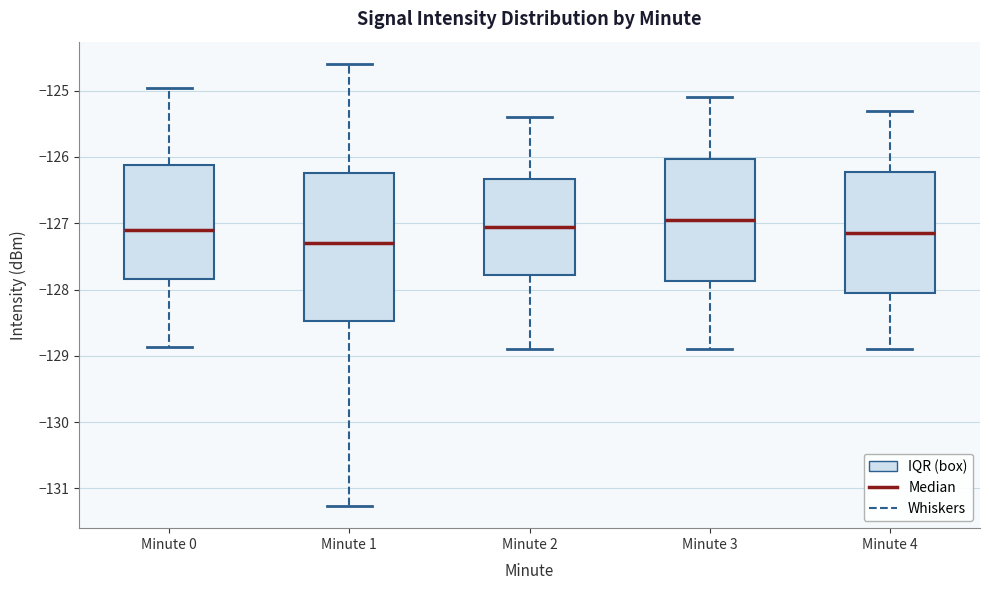

Which box's median line is the lowest?

Minute 1